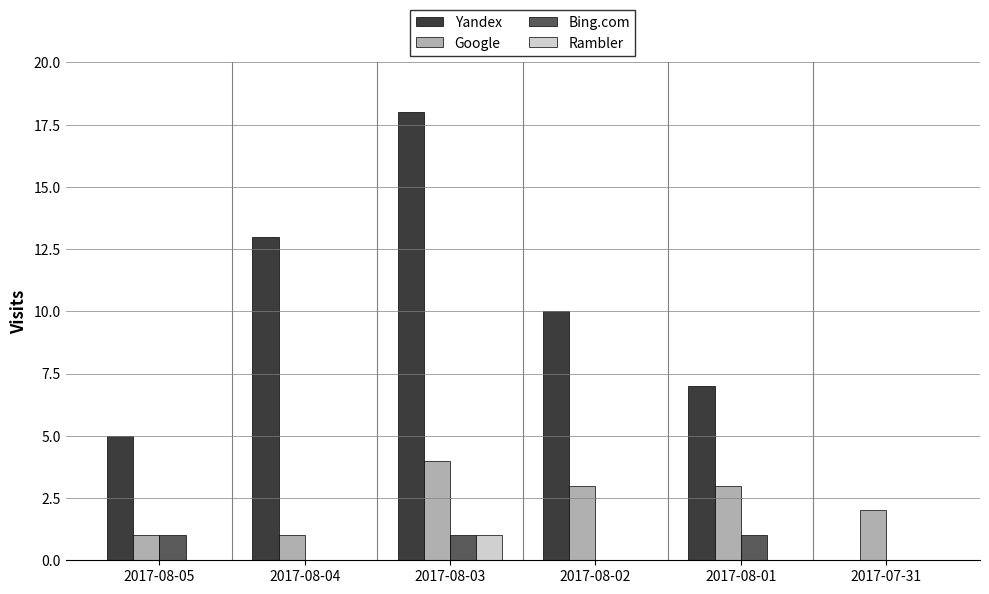

What is the maximum value for Bing.com?

1